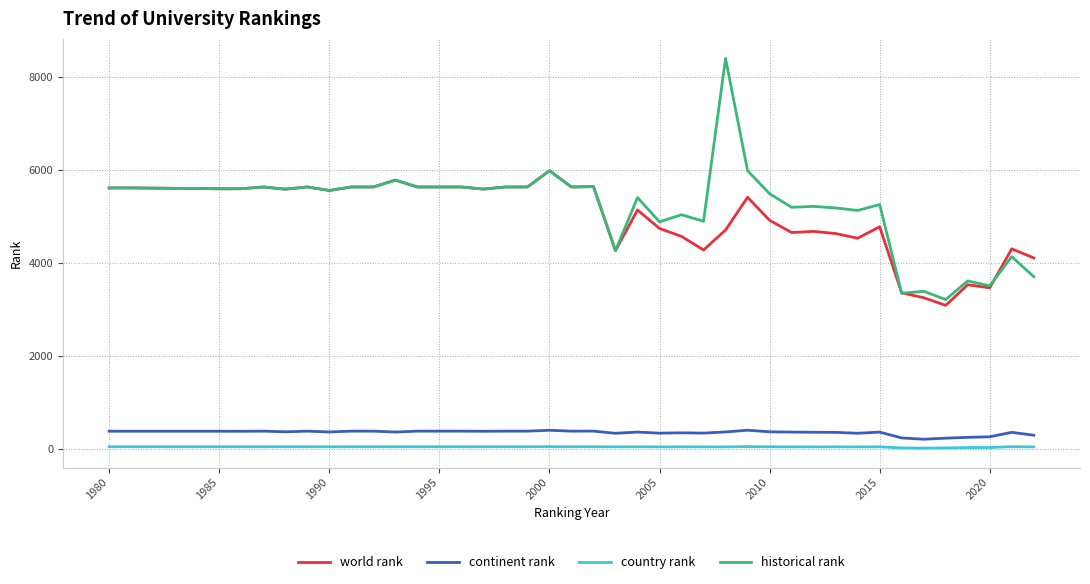

What is the highest value of the continent rank series?

408.0